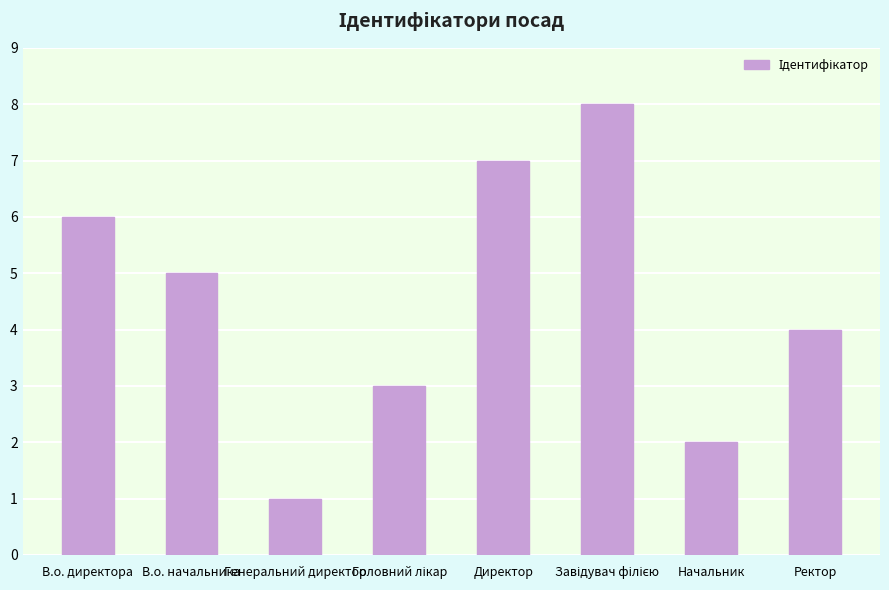

How many series are shown in this chart?

1